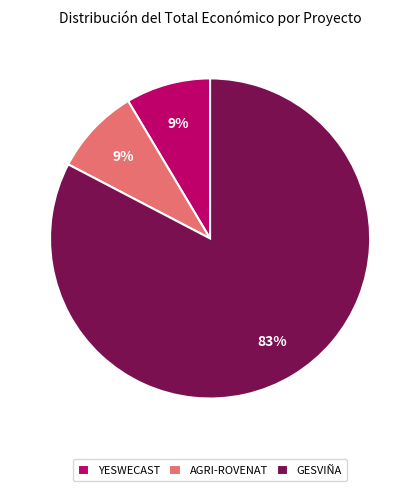

Is it true that AGRI-ROVENAT is 9% of the pie?

True